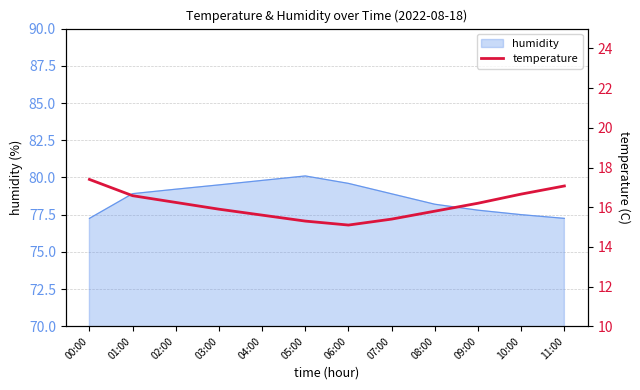

At which label is the value closest to 16?

03:00